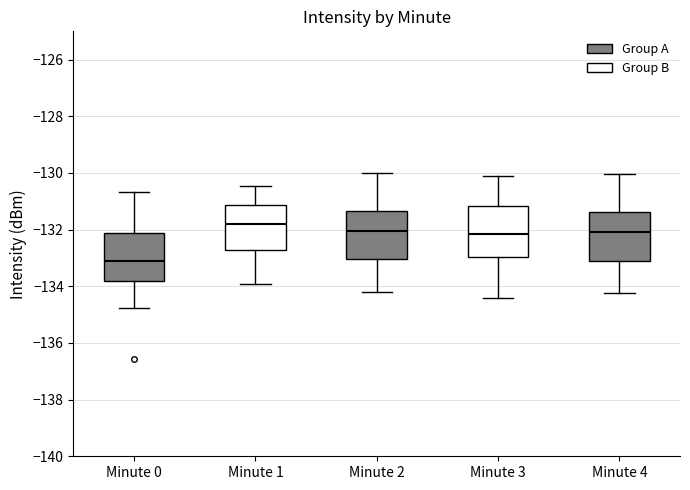

Which box's median line is the lowest?

Minute 0